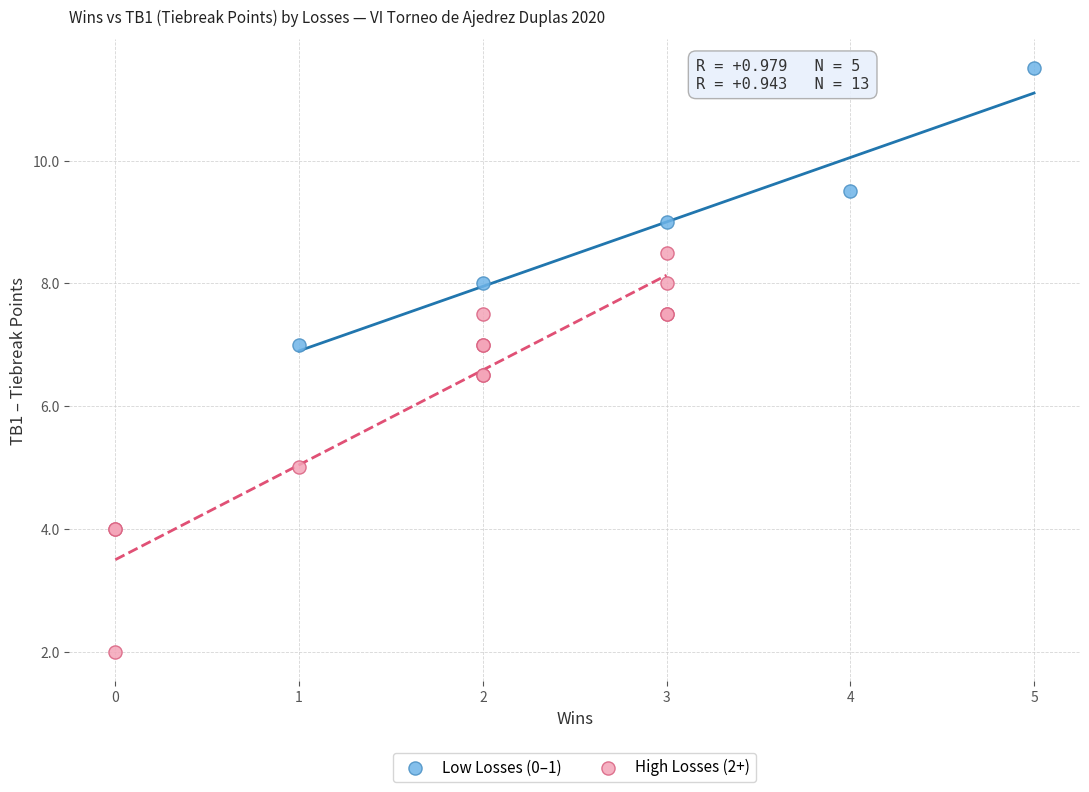

Which series reaches the minimum Y coordinate?

High Losses (2+)